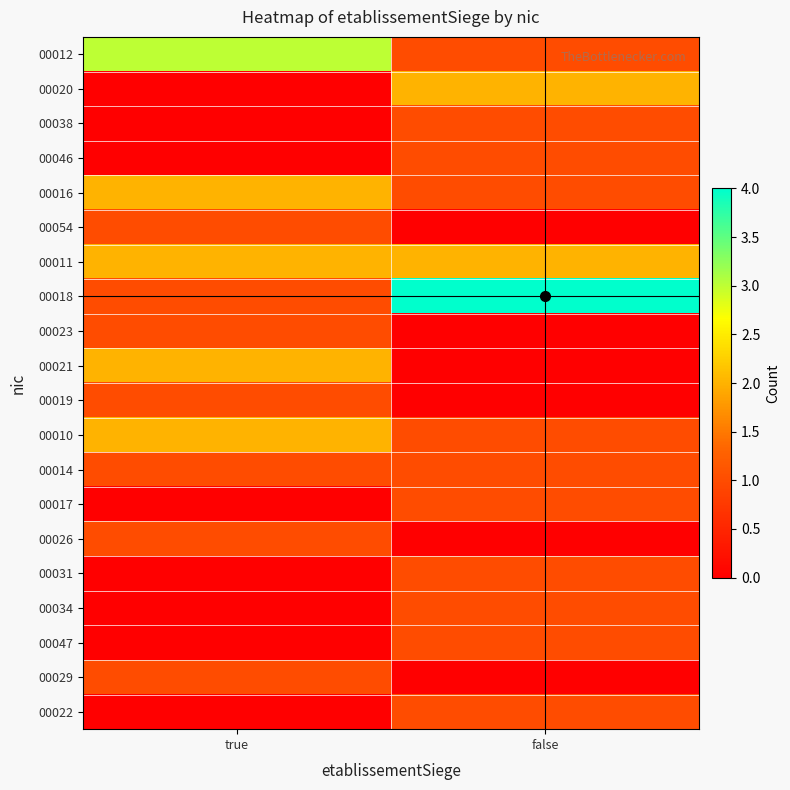

Which has a higher value, false or true?

true